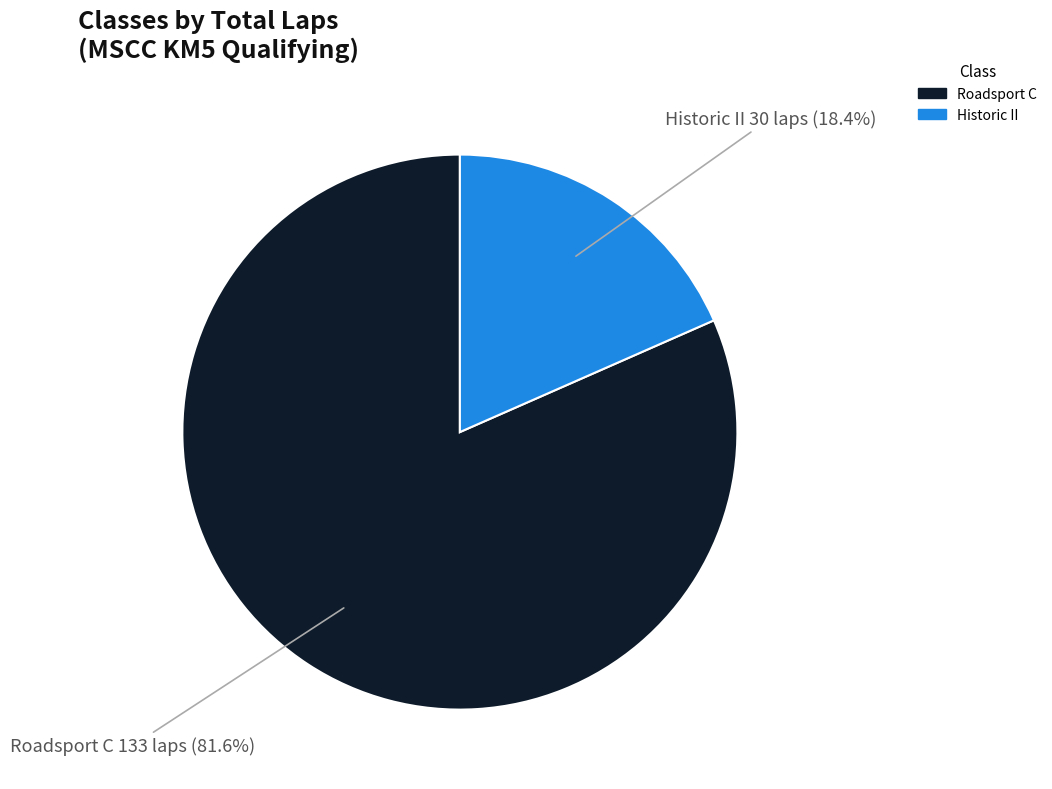

Is the sum of Roadsport C and Historic II greater than half?

Yes